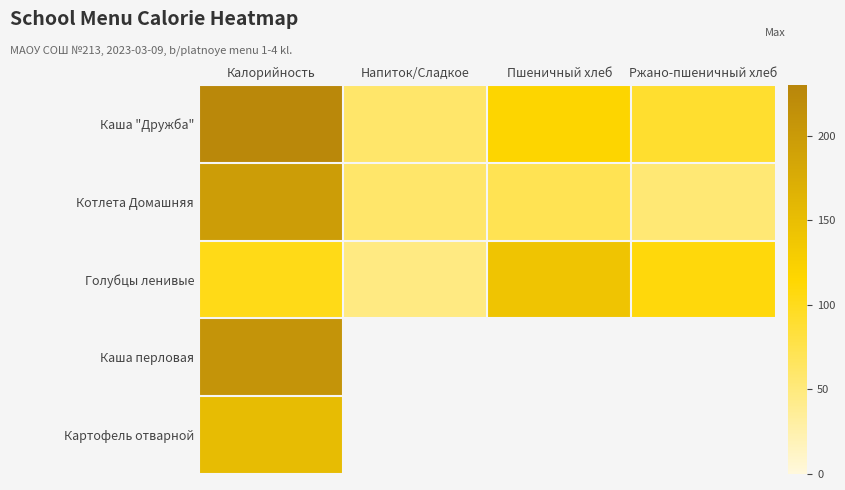

At how many categories does at least one series exceed 217?

1